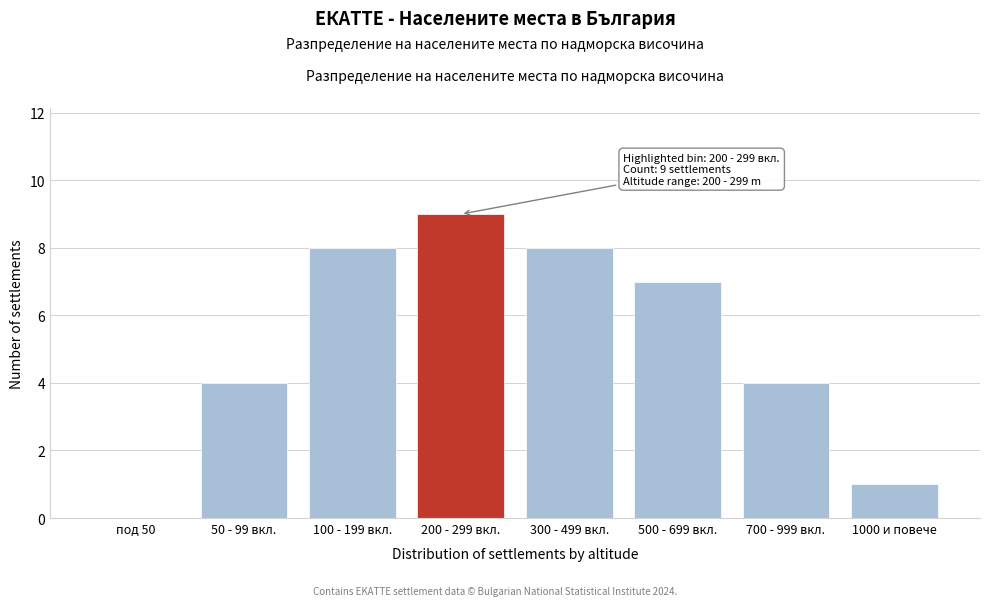

Reading left to right, list all the values displayed in this chart.

под 50=0	50 - 99 вкл.=4	100 - 199 вкл.=8	200 - 299 вкл.=9	300 - 499 вкл.=8	500 - 699 вкл.=7	700 - 999 вкл.=4	1000 и повече=1